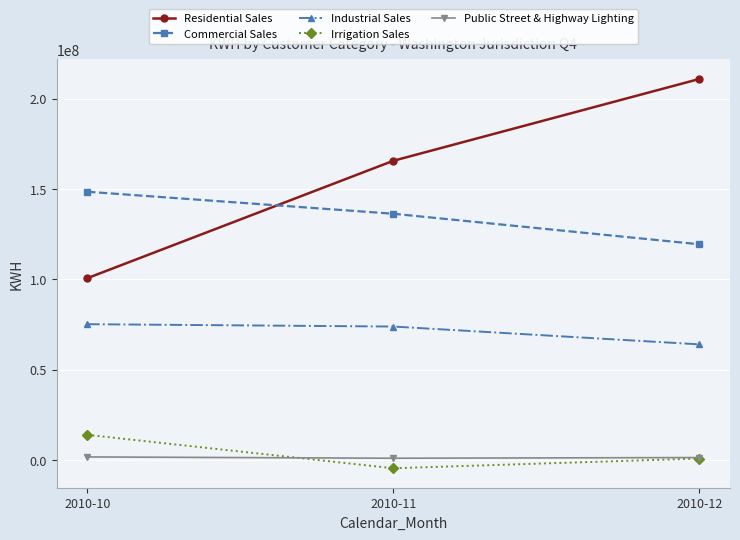

What are all the series names shown in the legend?

Residential Sales, Commercial Sales, Industrial Sales, Irrigation Sales, Public Street & Highway Lighting